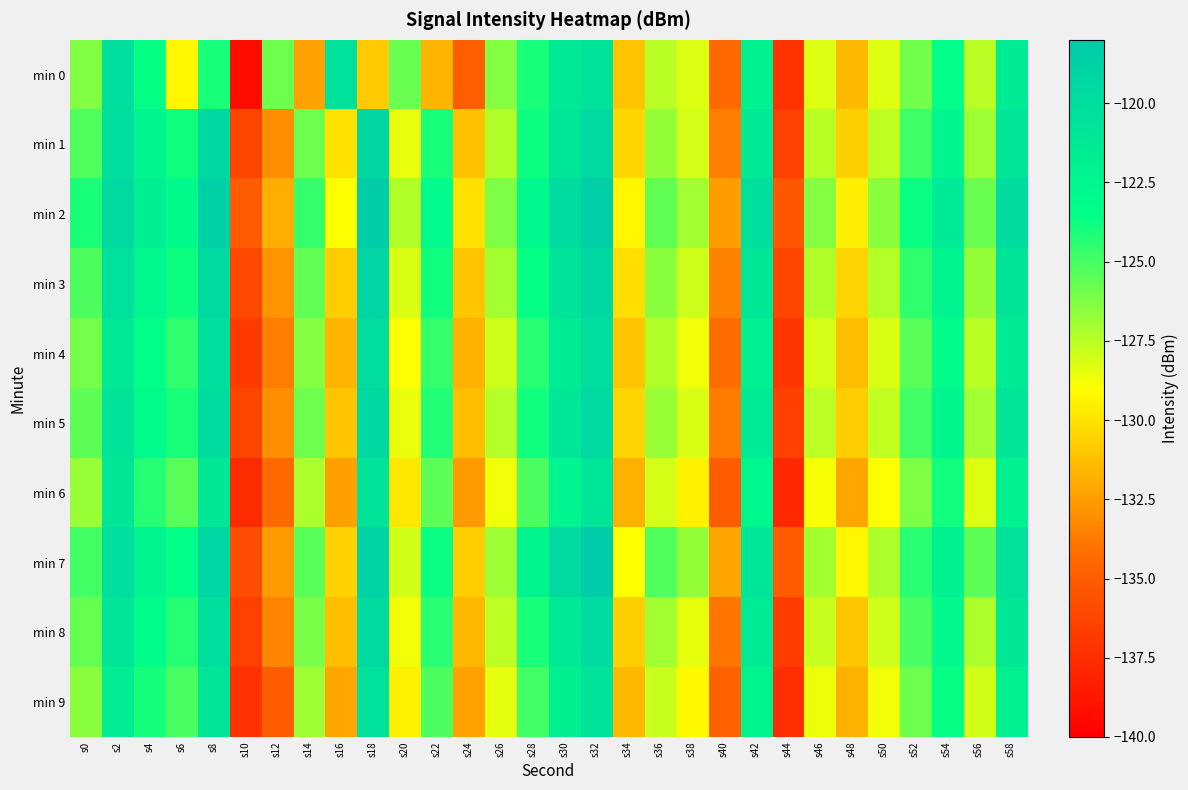

At which category is the sum across all series the highest?

s32